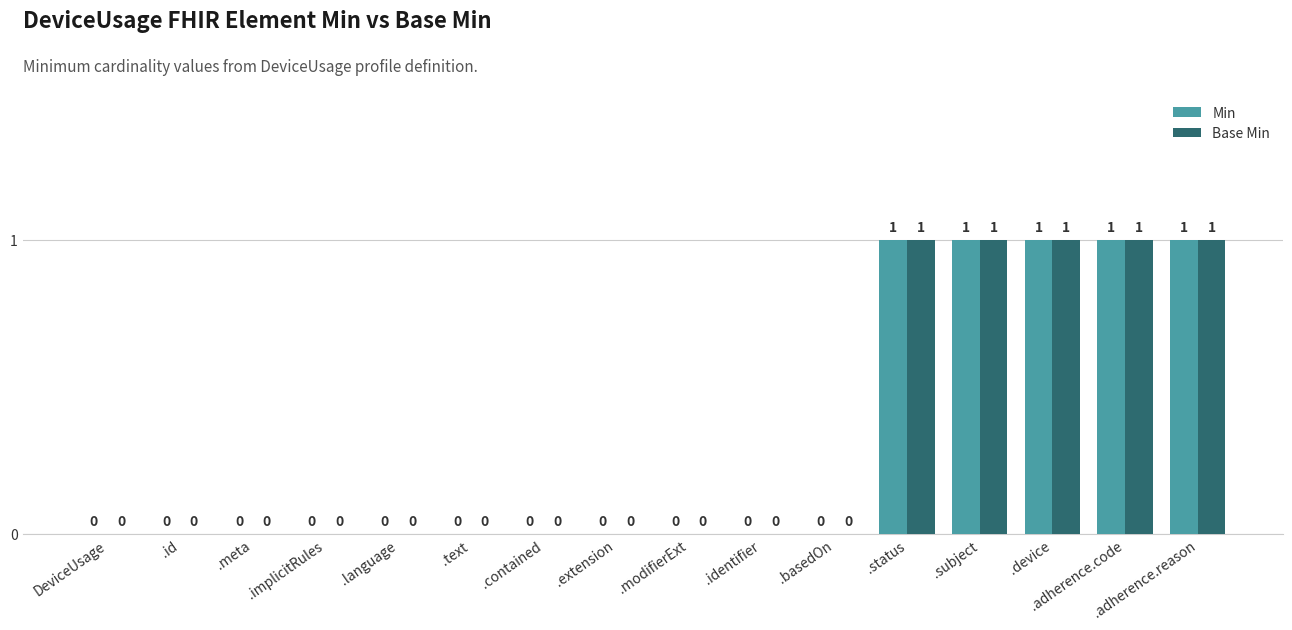

What is the sum of the Min values at .identifier and .subject?

1